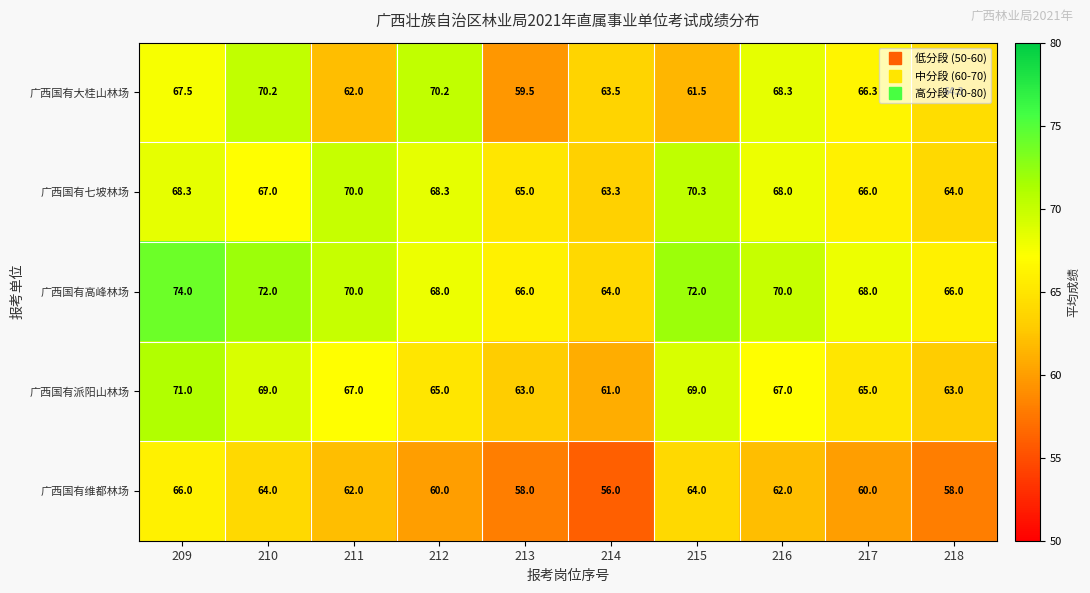

Which series has the largest range (max minus min)?

广西国有大桂山林场